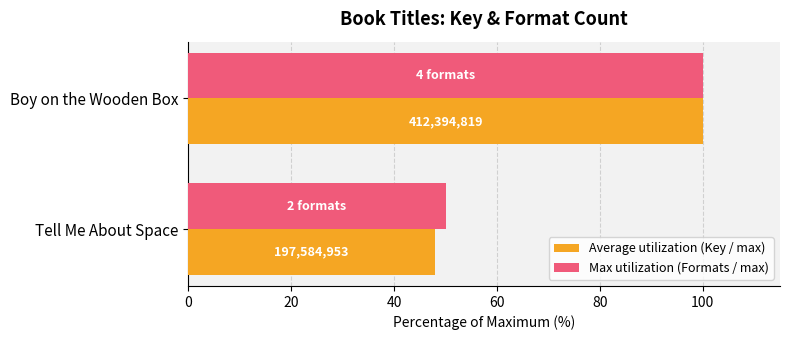

What are all the series names shown in the legend?

Average utilization (Key / max), Max utilization (Formats / max)